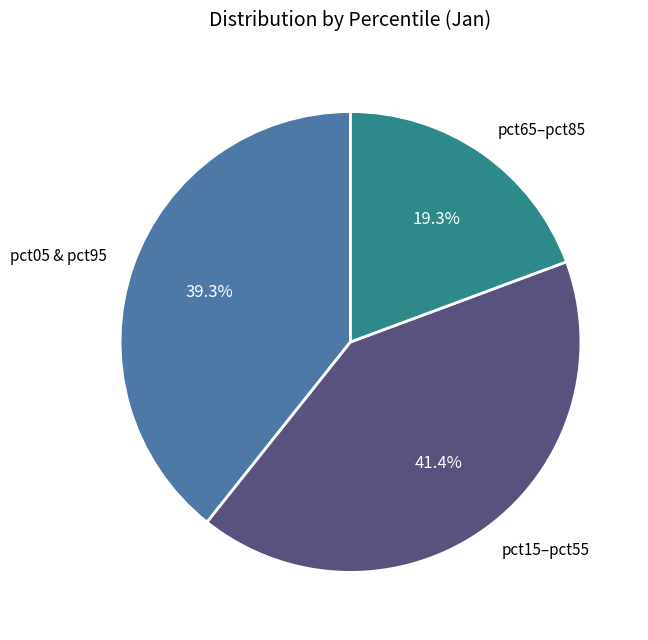

What percentage do pct15–pct55 and pct05 & pct95 together represent?

80.7%